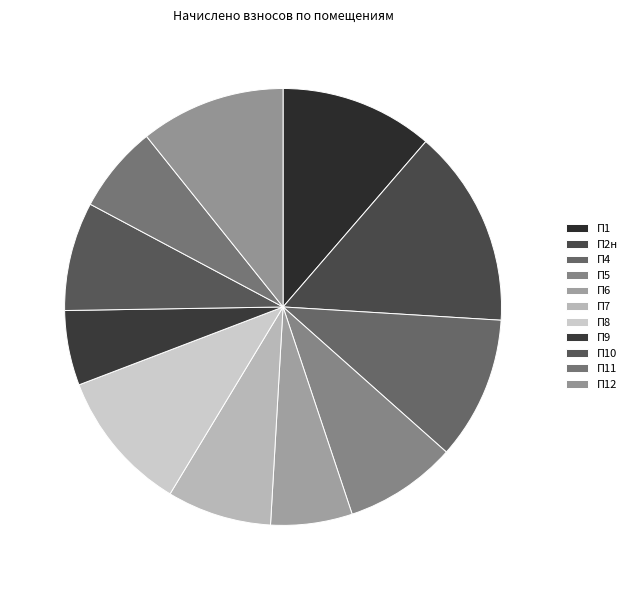

Which category has the smallest portion of the pie?

9